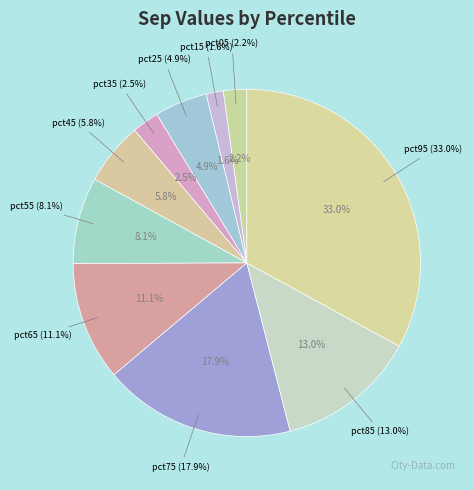

To the nearest percent, what percentage of the pie is pct75?

18%